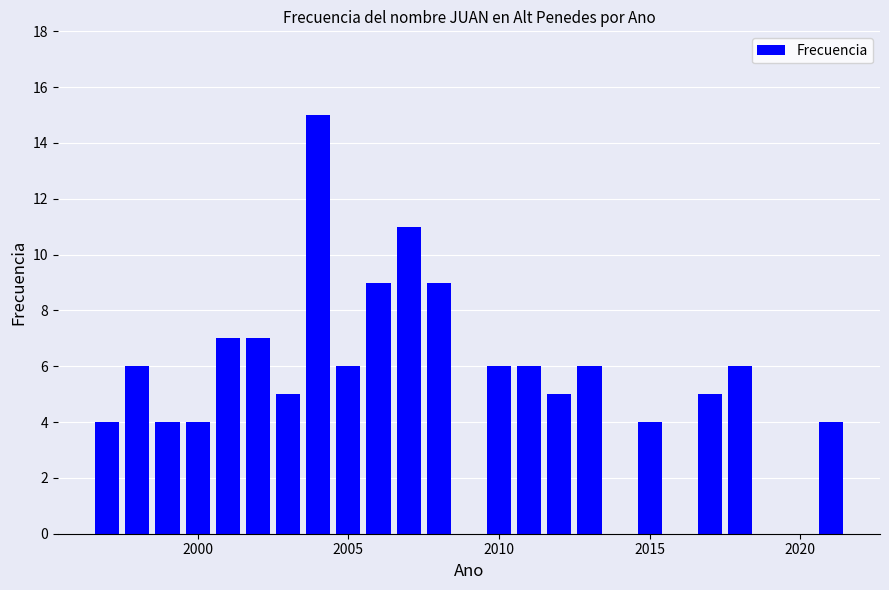

What is the minimum value shown in the chart?

4